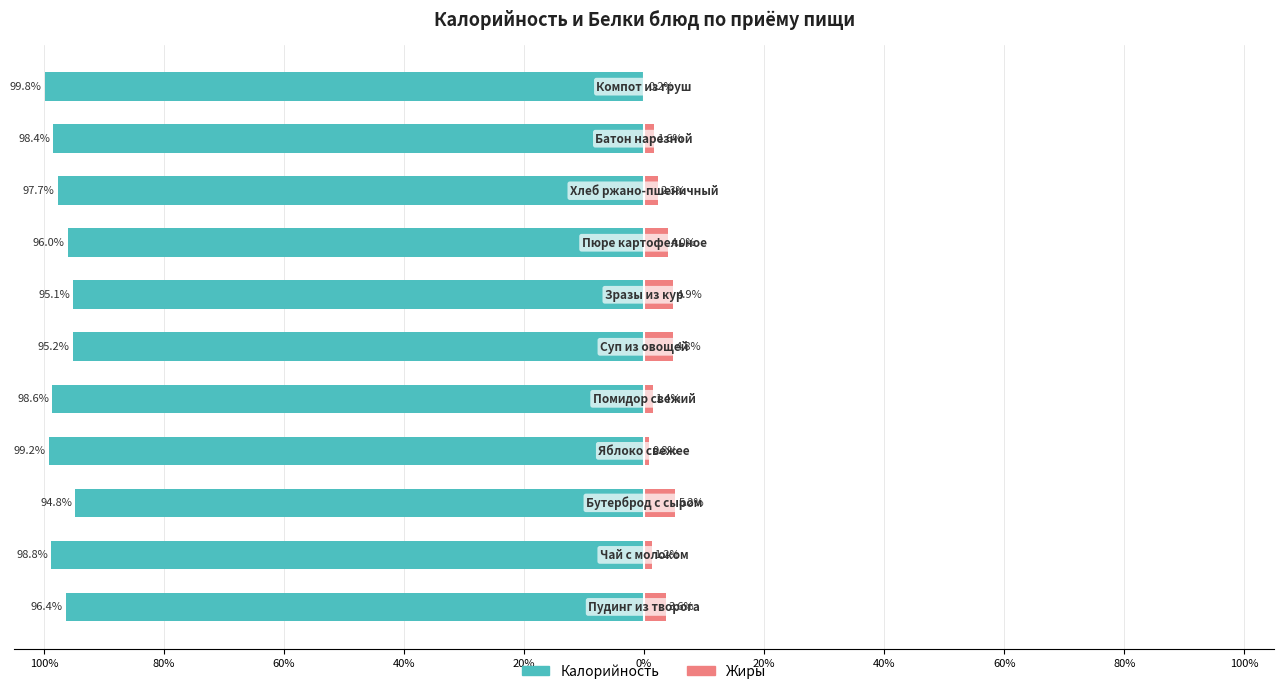

What value does the Жиры series have at 20%?

1.4